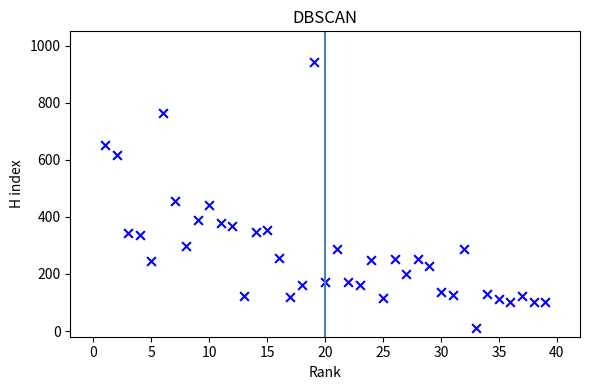

What Y value in the scatter plot is closest to 476?

454